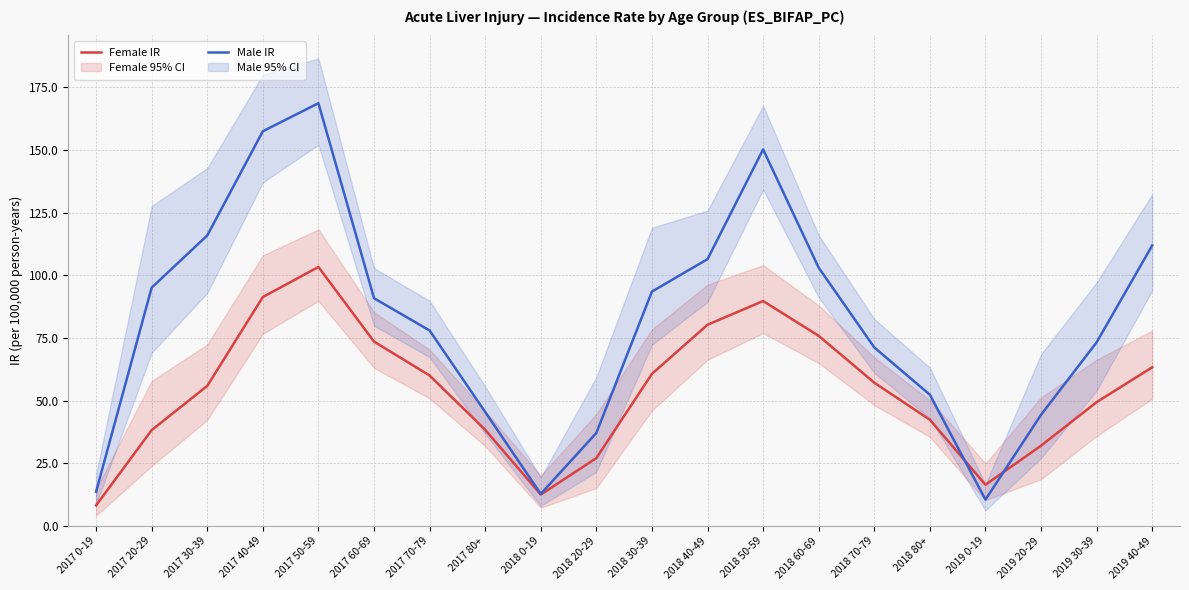

Where is the first local minimum for Male IR?

2018 0-19